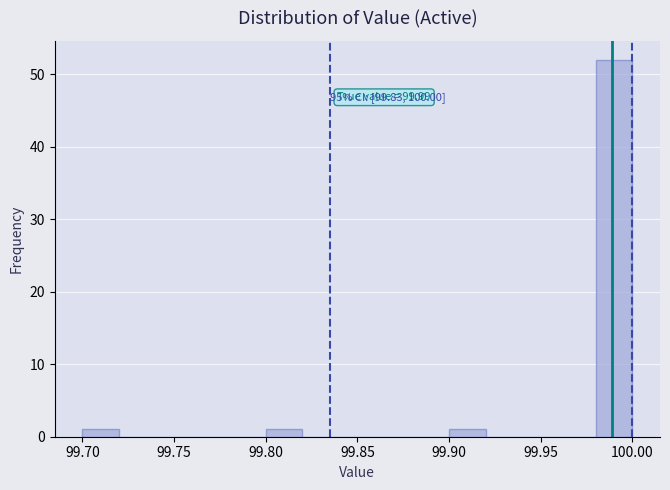

Which range on the x-axis has the tallest bar?

99.98 to 100.00